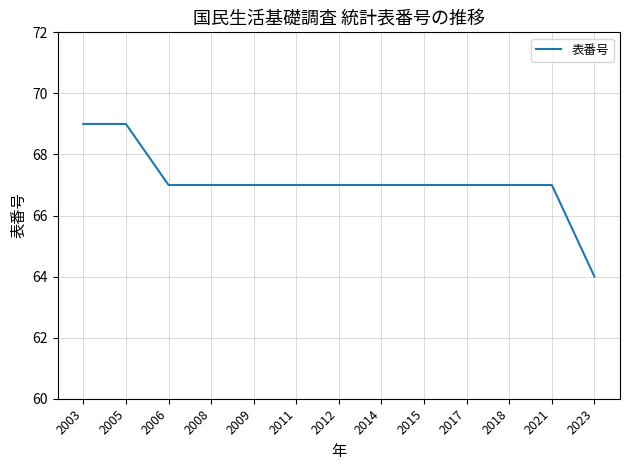

How many lines are shown in the chart?

1